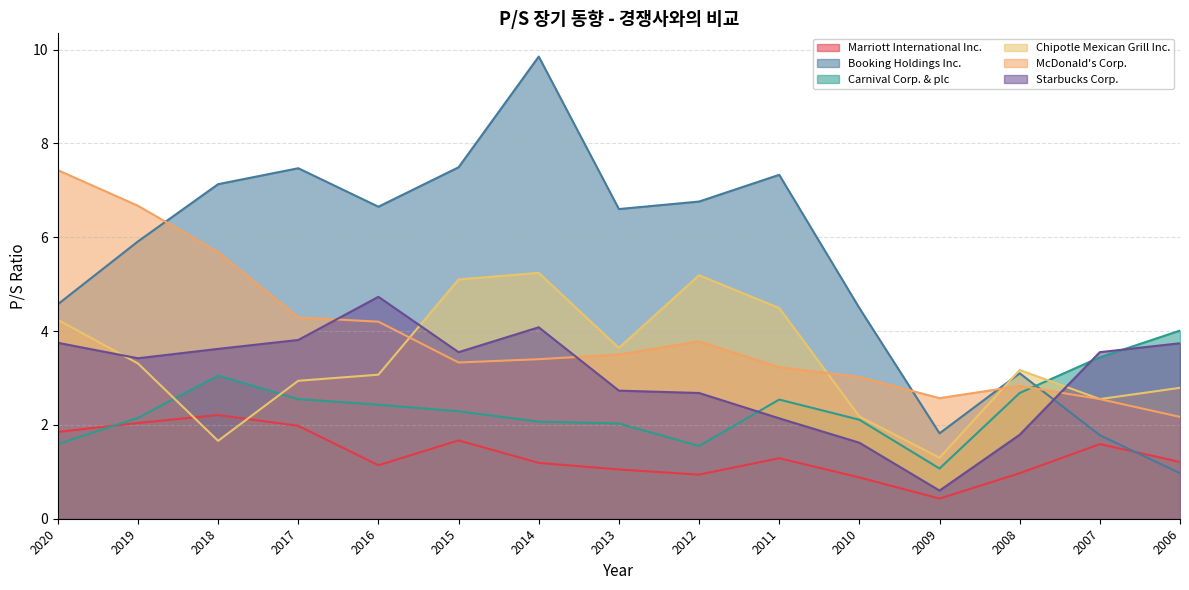

What is the sum of the Carnival Corp. & plc values at 2010 and 2008?

4.8